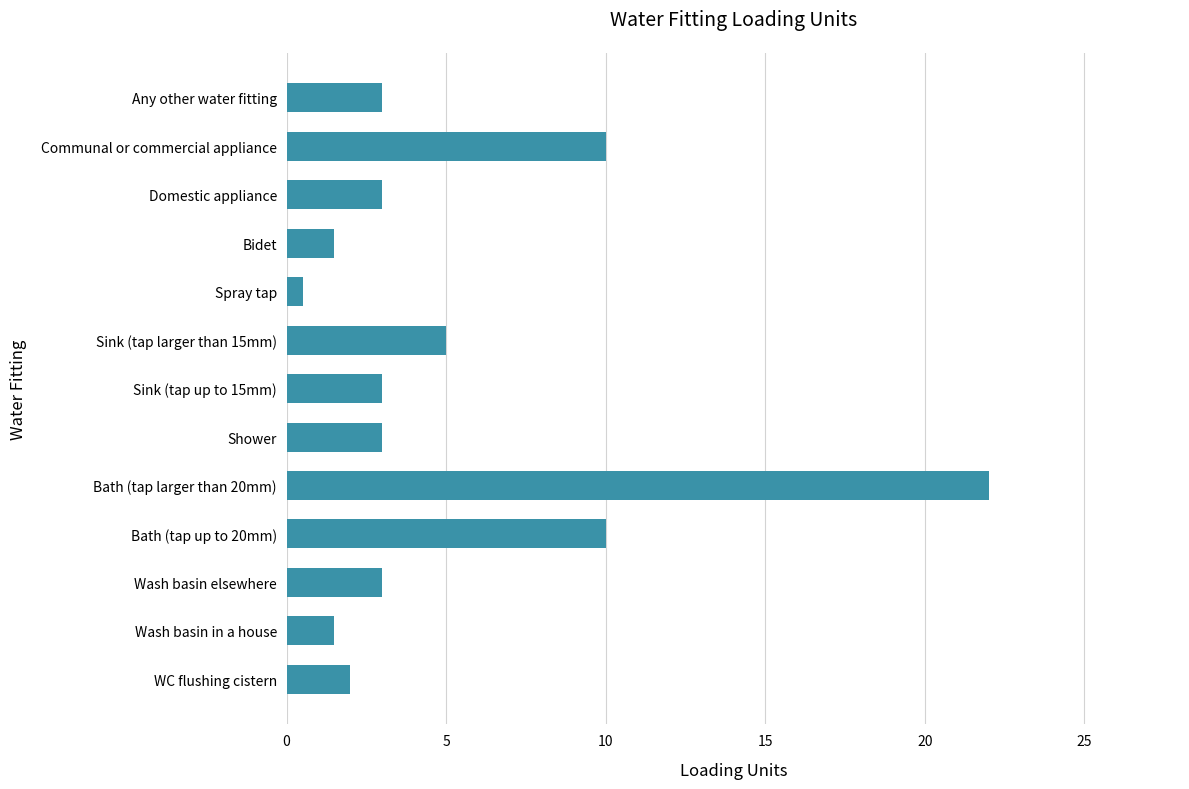

Is it true that the value at Wash basin elsewhere is 3.0?

True